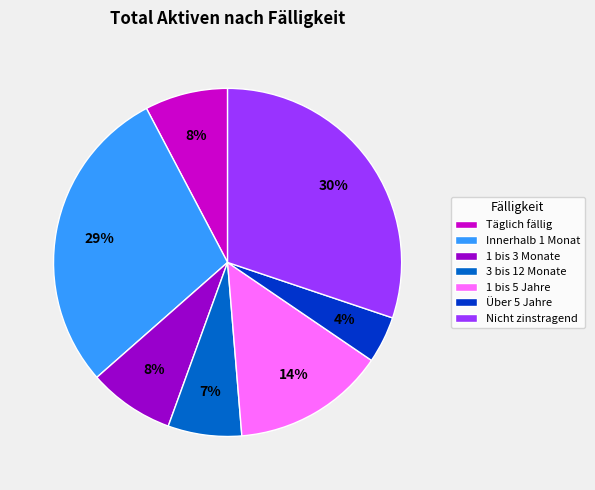

What percentage is the Über 5 Jahre slice, to the nearest percent?

4%